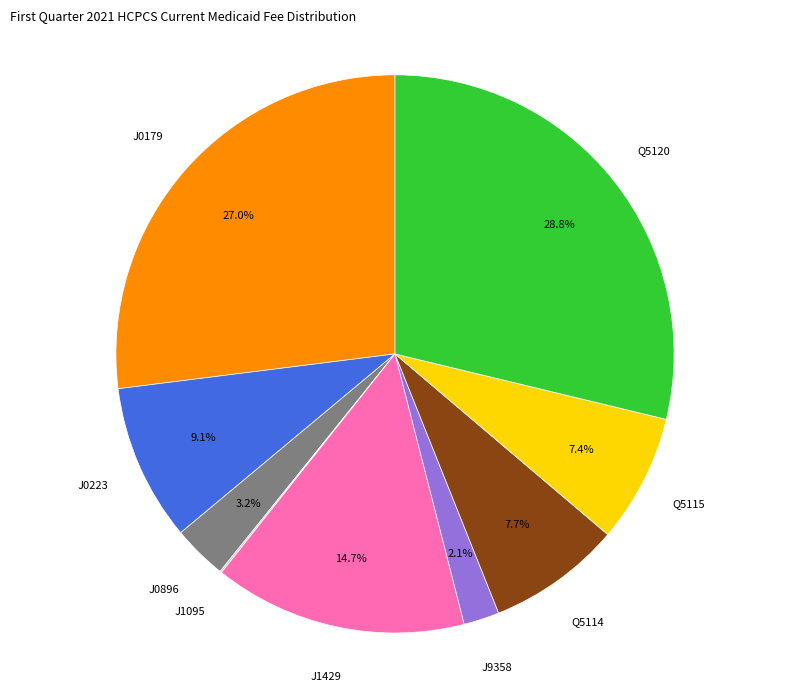

Is there a majority slice in this chart?

No